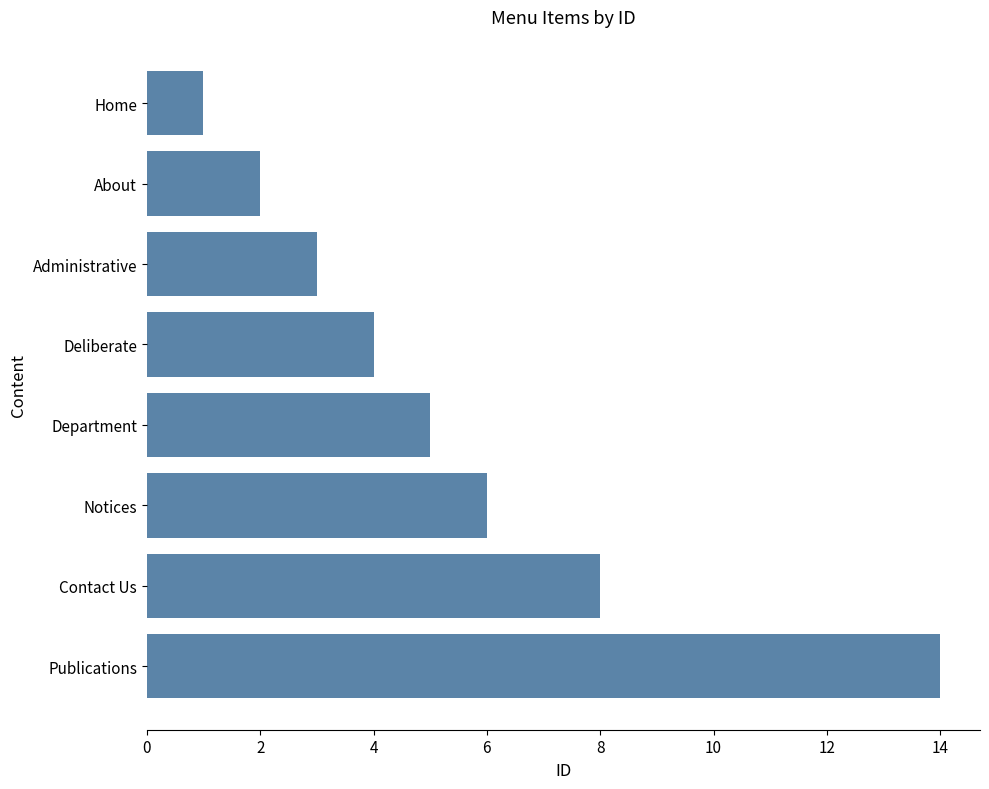

What is the difference between the maximum and minimum values?

13